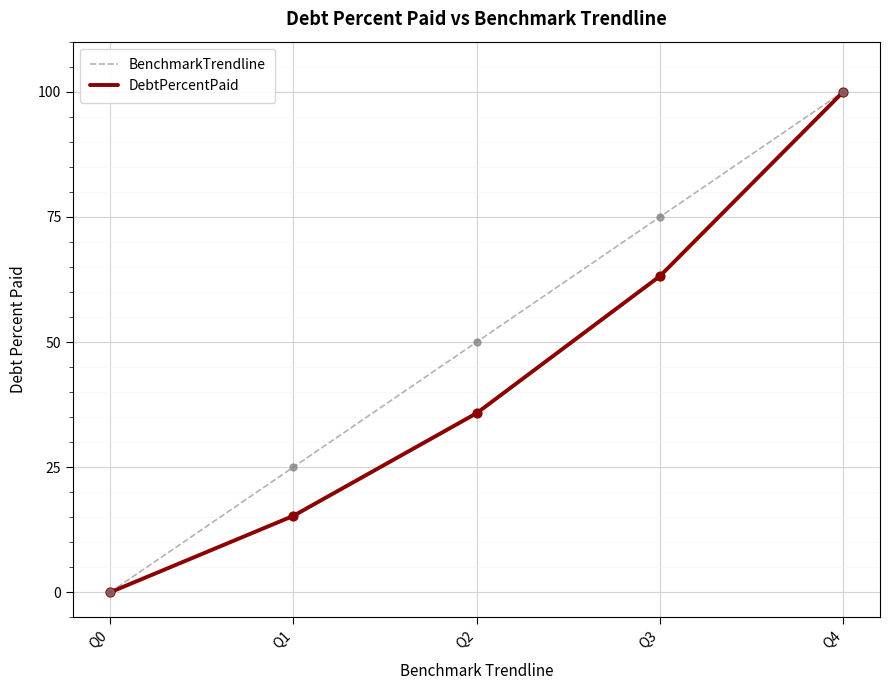

Which series has the largest total across all categories?

BenchmarkTrendline